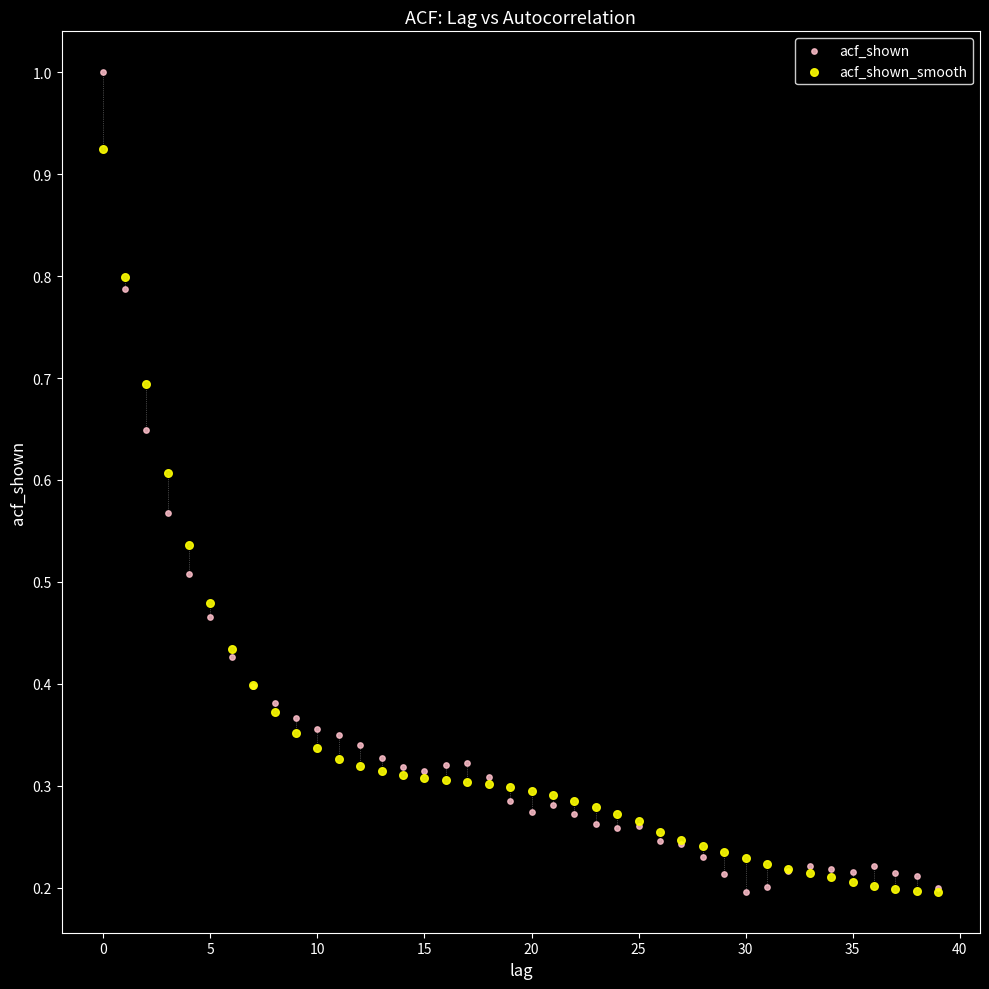

What are all the series names shown in the legend?

acf_shown, acf_shown_smooth